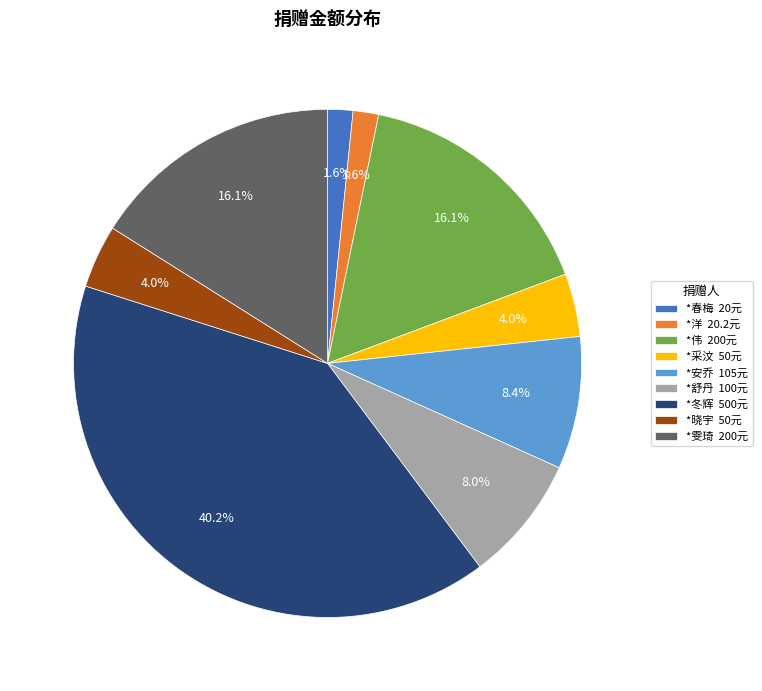

To the nearest percent, what is the difference between the *雯琦 and *晓宇 slice percentages?

12%